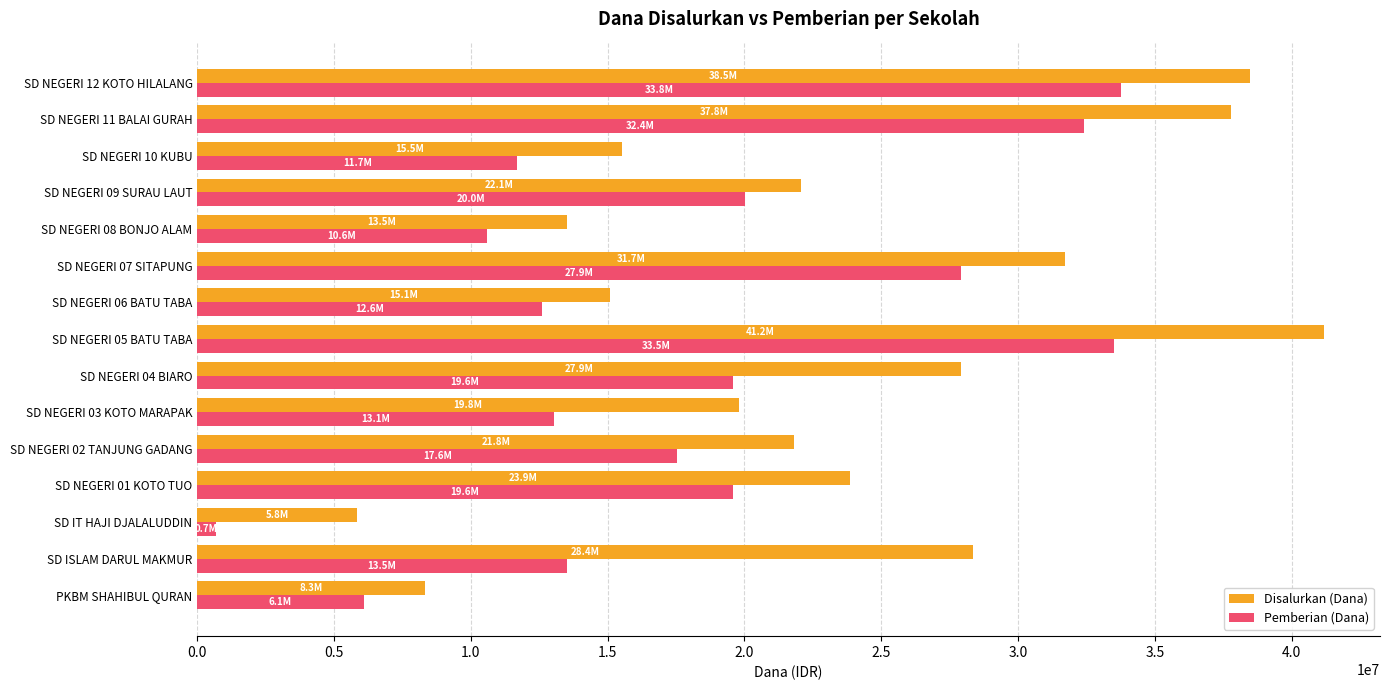

Which series has the widest spread of values?

Disalurkan (Dana)